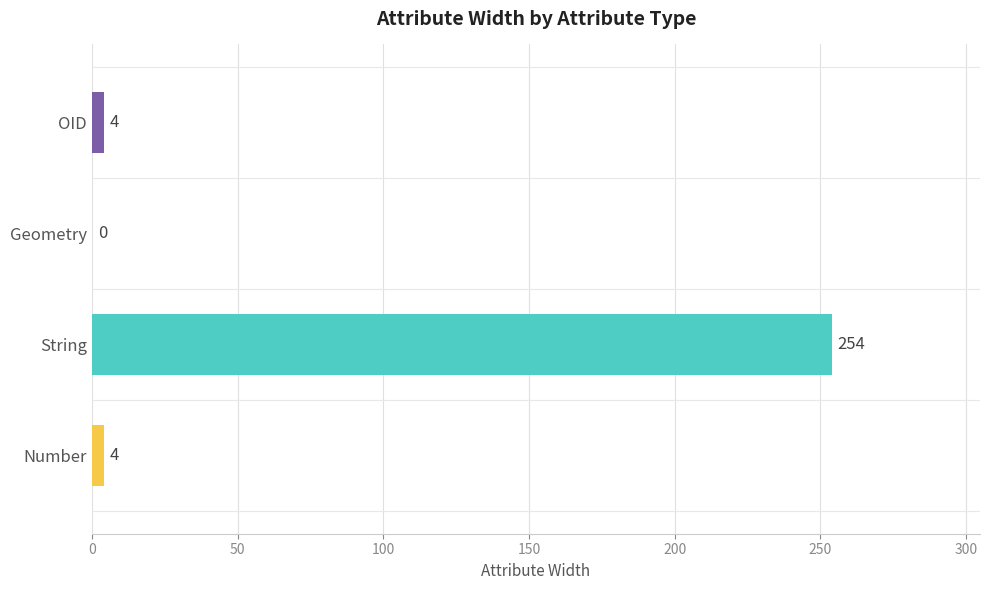

What is the sum of all values?

262